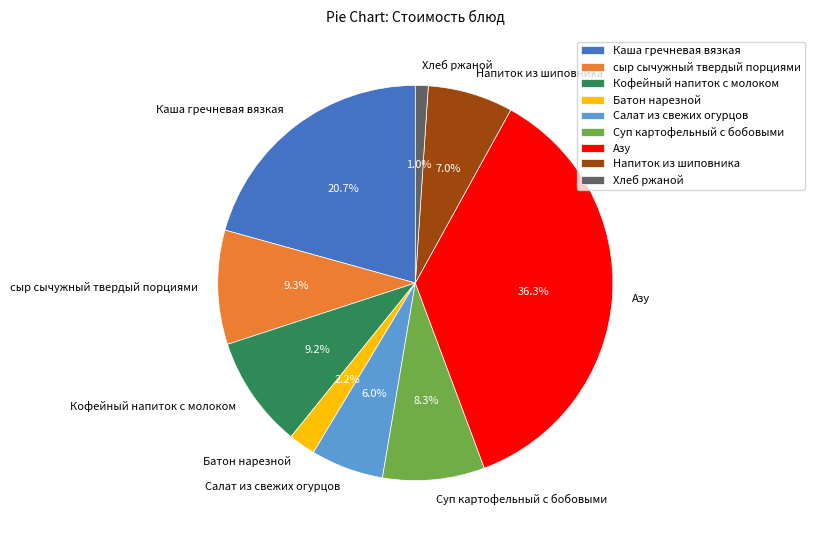

The Азу slice represents 36% of the pie. True or false?

True